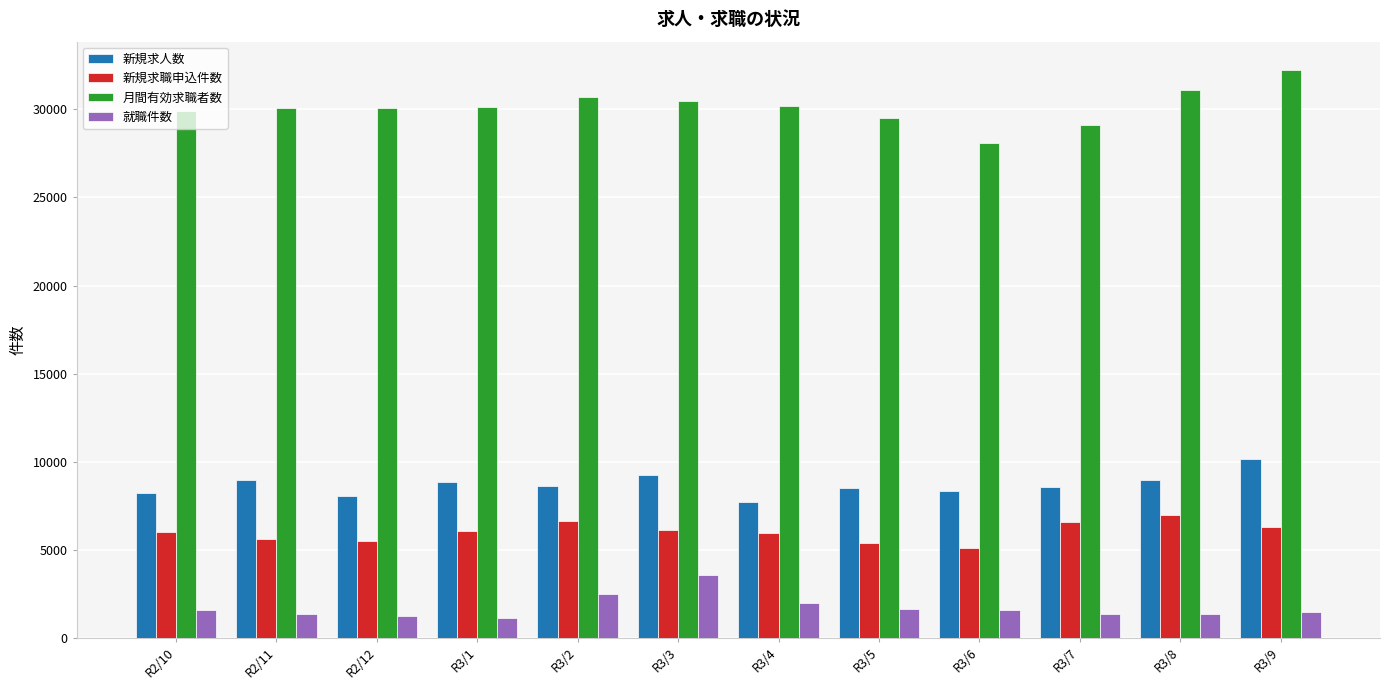

How many series are shown in this chart?

4